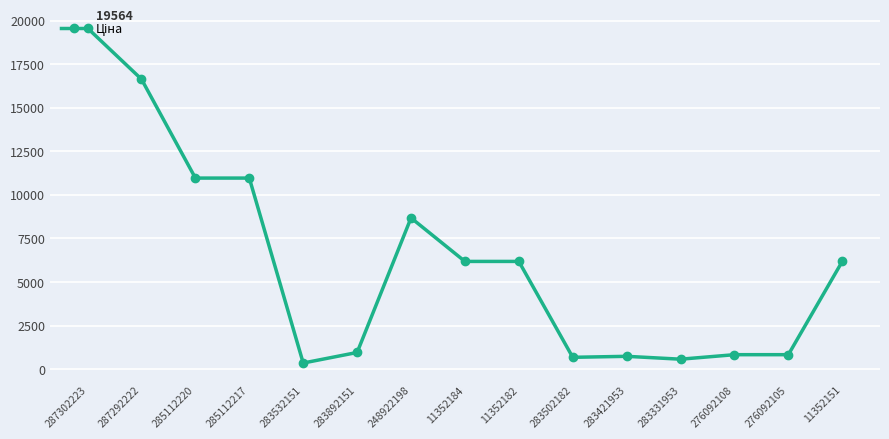

What is the difference between the values at 283502182 and 276092108?

151.1